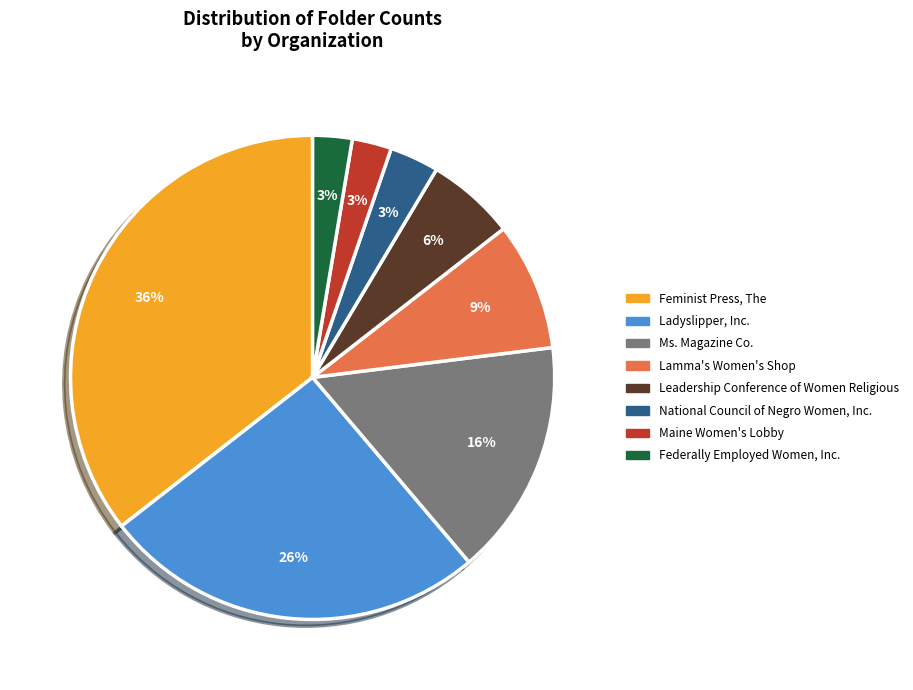

How many slices are in this pie chart?

8